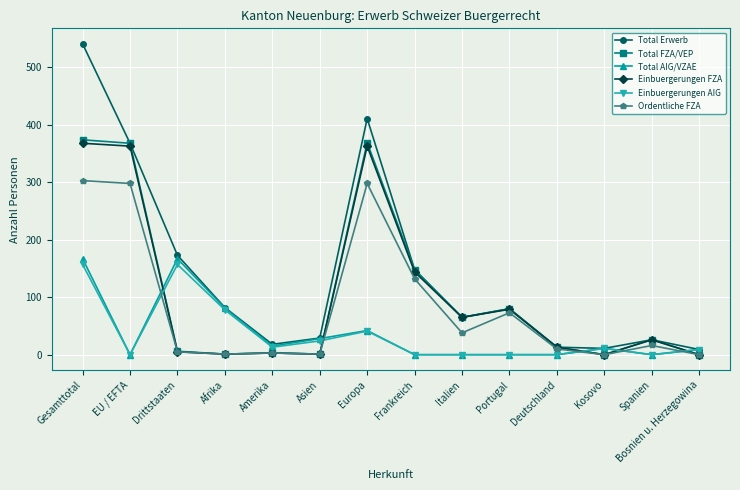

True or false: Einbuergerungen FZA has more than 1 interior local peaks.

True